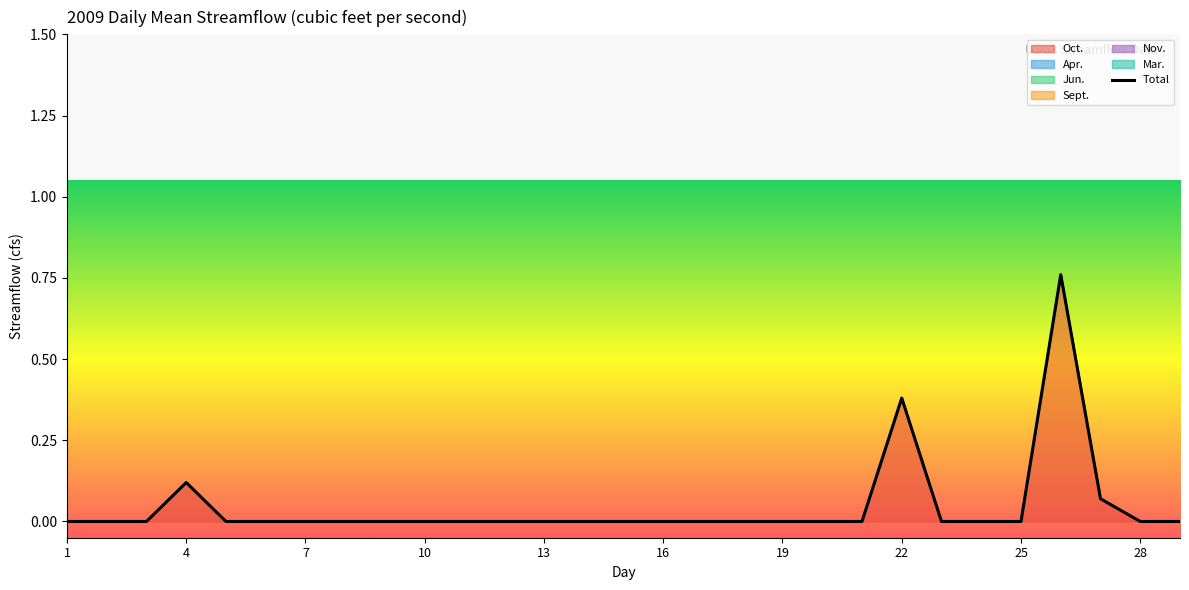

What is the maximum value shown in the chart?

0.8